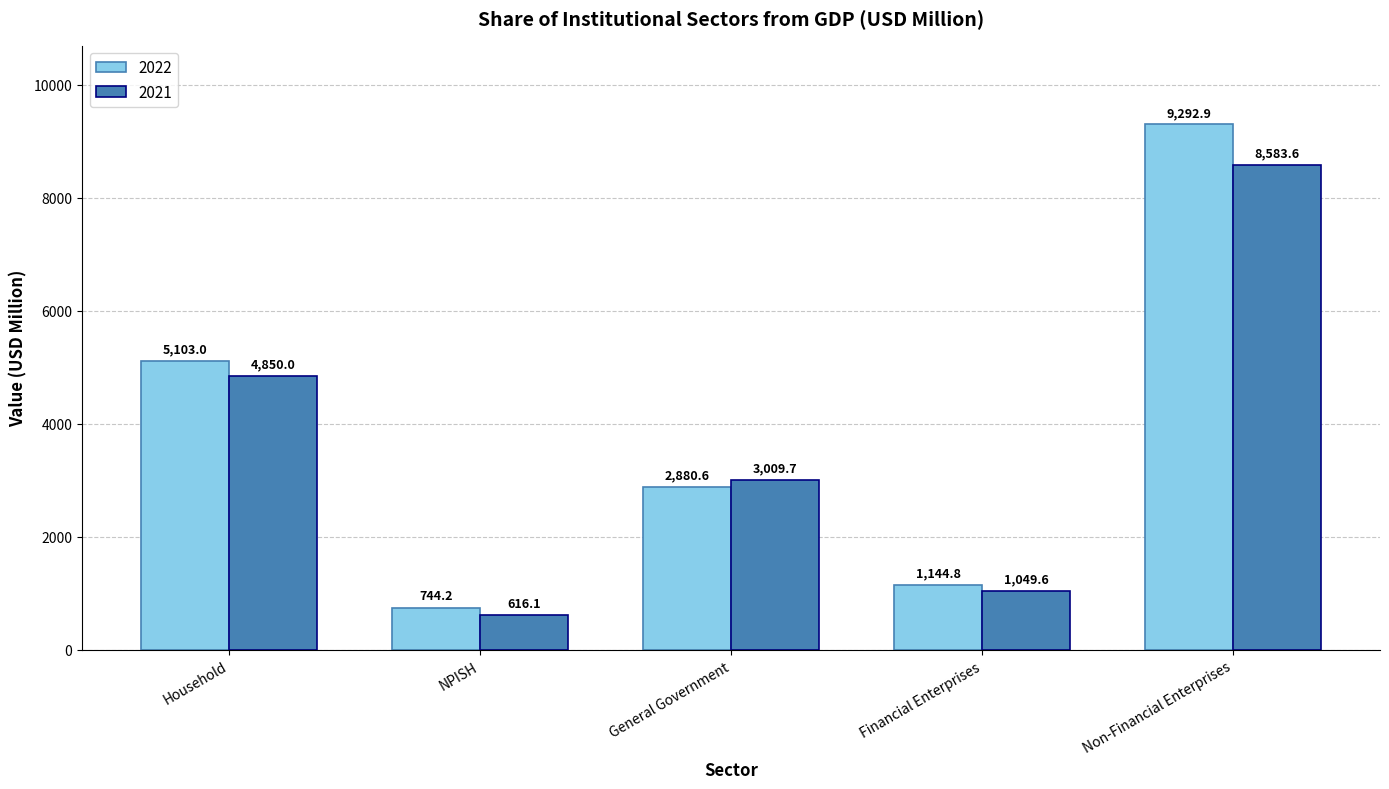

Is it true that 2021 equals 3009.7 at General Government?

True